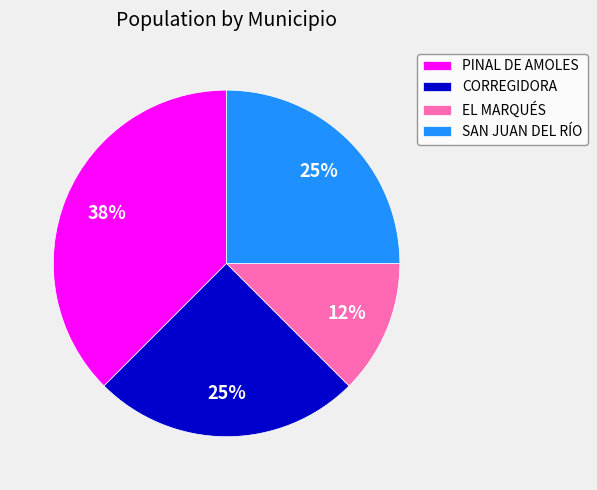

Does PINAL DE AMOLES account for over 50% of the chart?

No